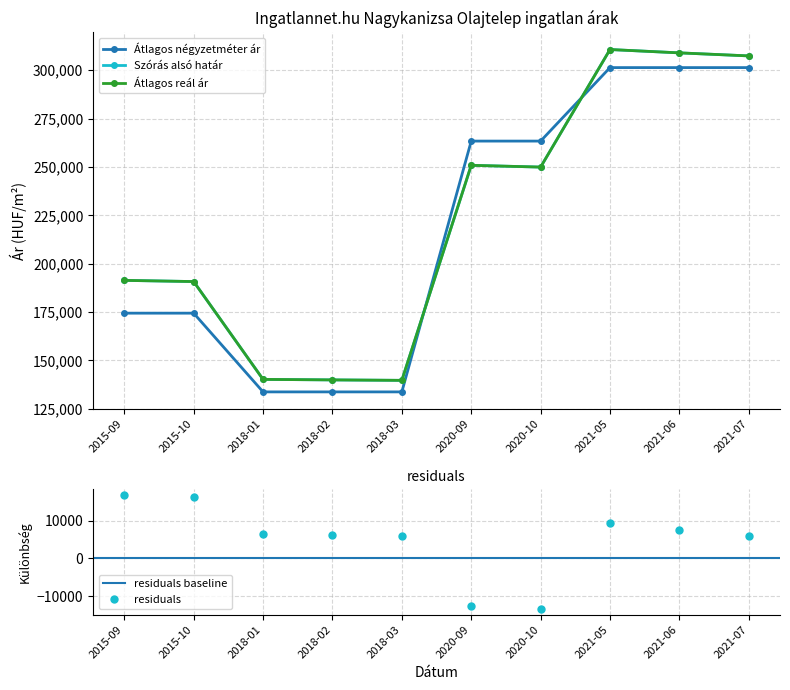

How many values in the Átlagos reál ár series are below 249935?

5